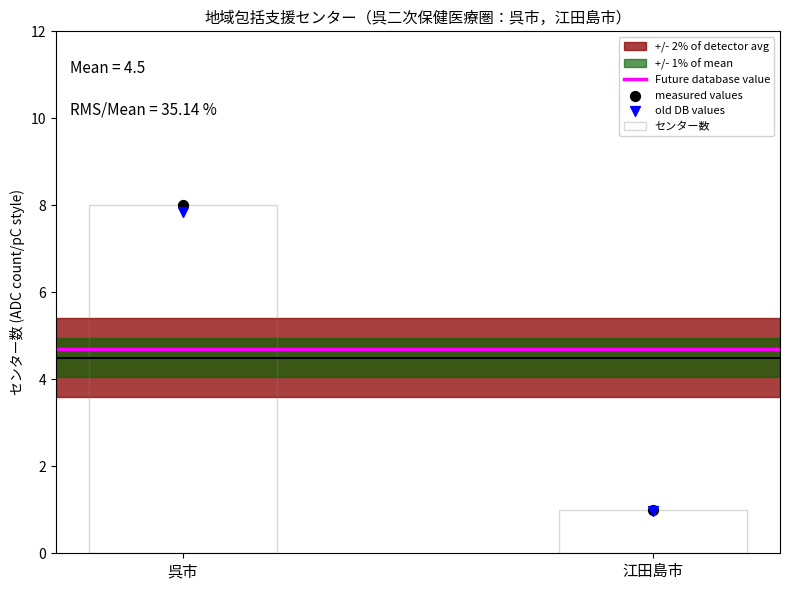

What are all the series names shown in the legend?

Future database value, センター数, measured values, old DB values